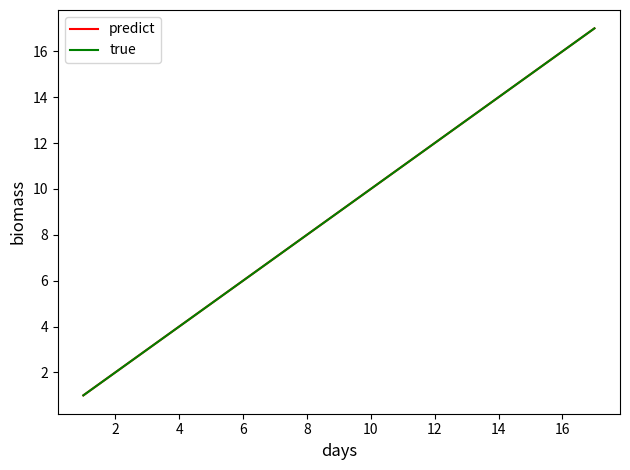

What is the smallest value displayed?

1